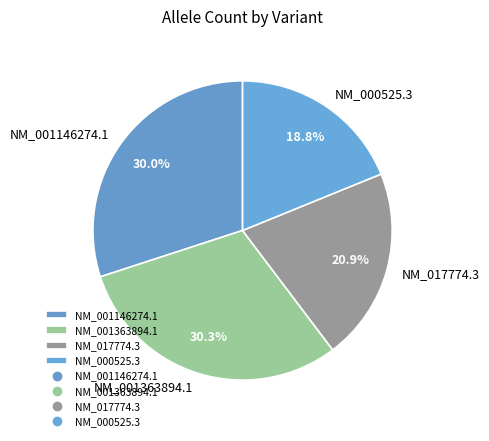

What is the smallest slice in the pie chart?

NM_000525.3